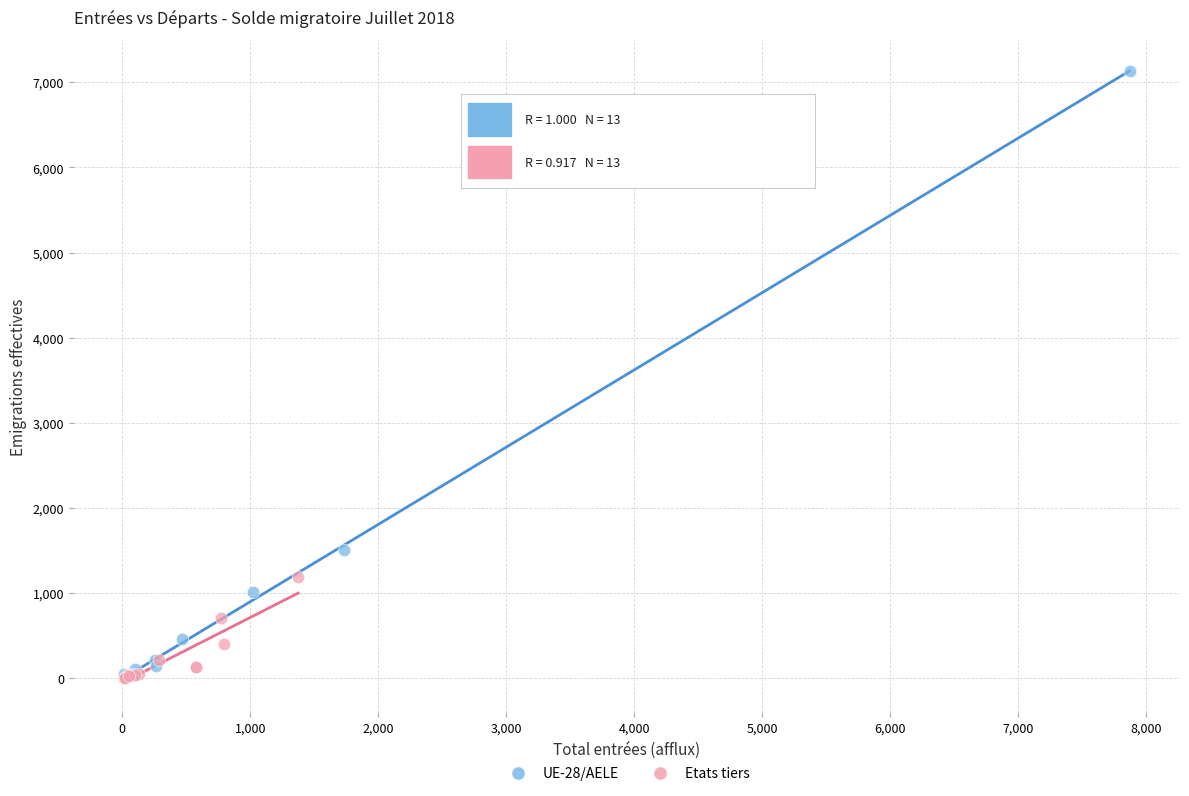

Which series has the widest spread of Y values?

UE-28/AELE